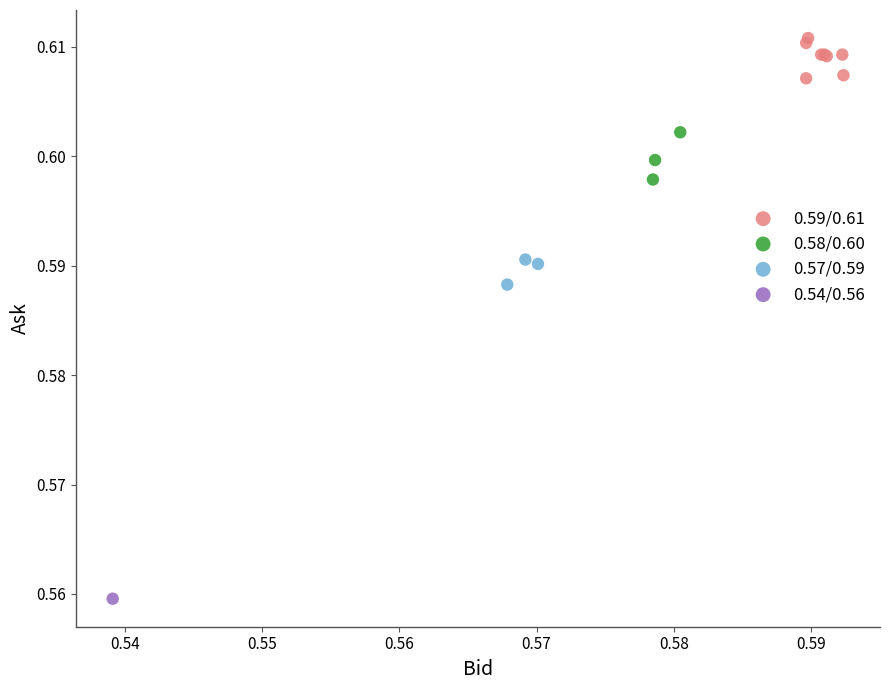

What are all the series names shown in the legend?

0.59/0.61, 0.58/0.60, 0.57/0.59, 0.54/0.56